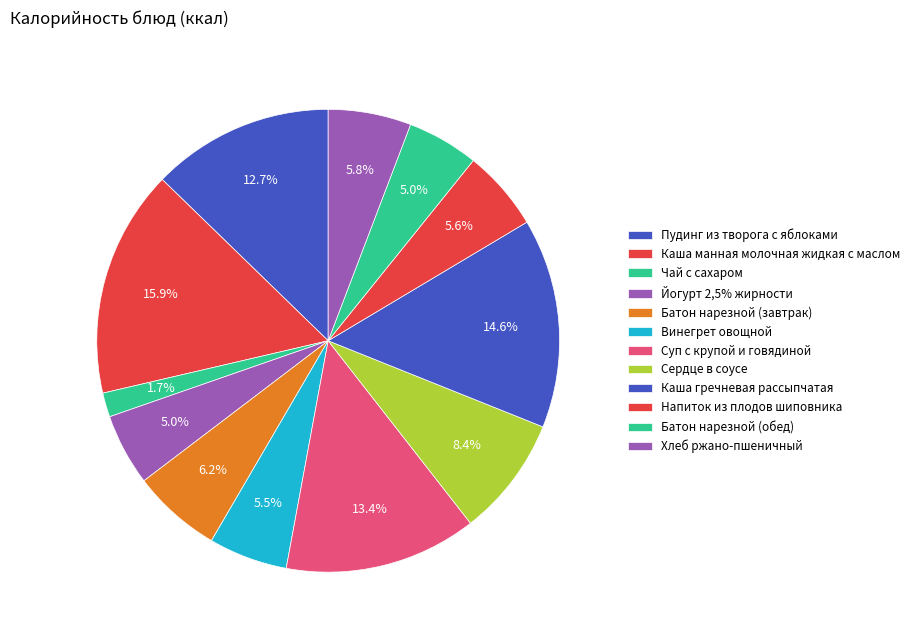

To the nearest percent, what is the combined percentage of Пудинг из творога с яблоками and Батон нарезной (завтрак)?

19%